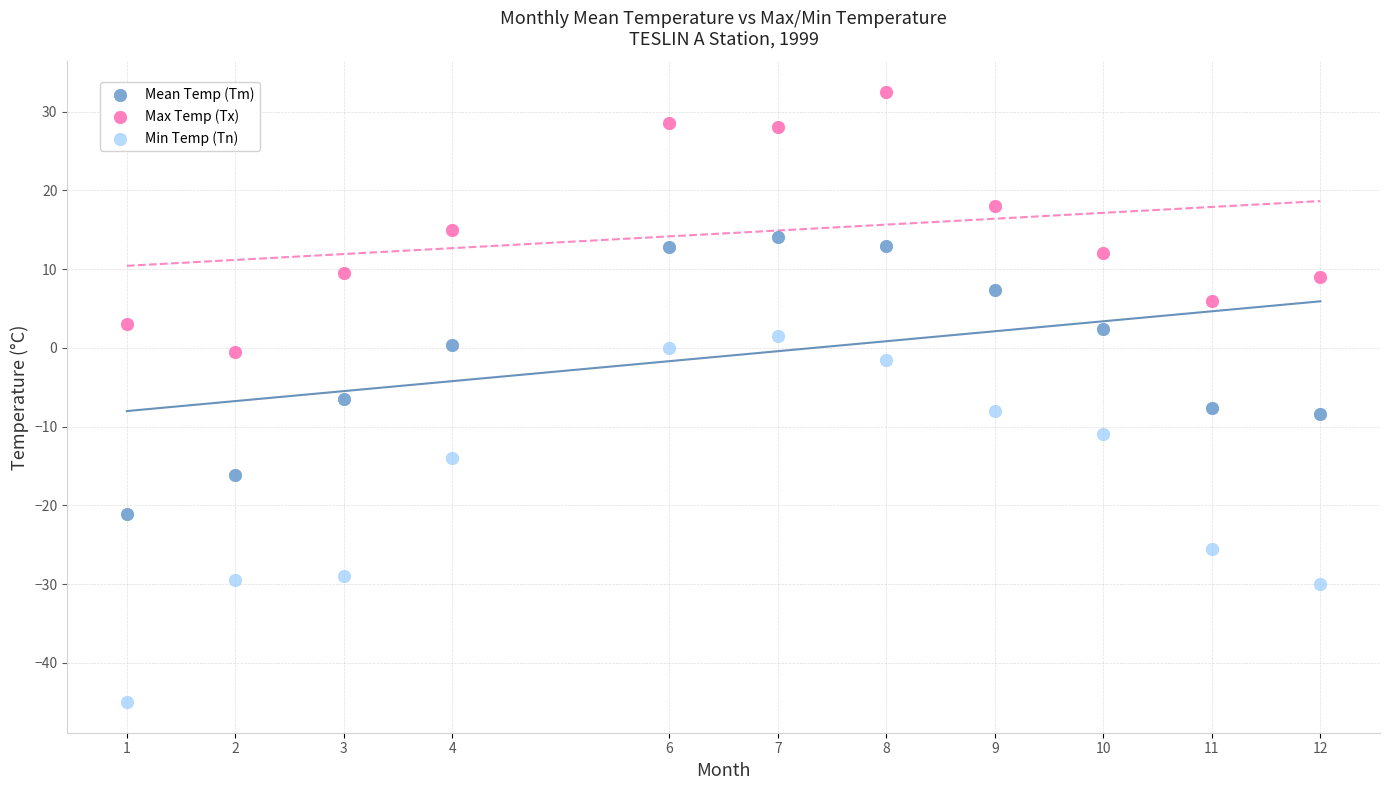

Which series has the largest Y range (max minus min)?

Min Temp (Tn)